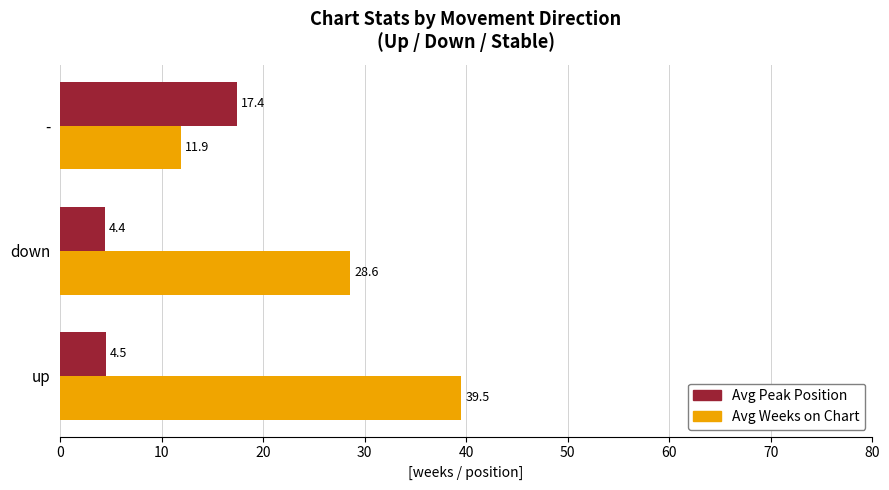

Which category has the highest value in the Avg Peak Position series?

-